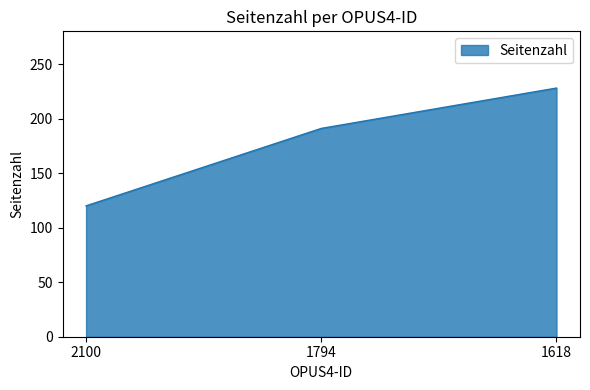

What is the sum of the values at 1794 and 1618?

419